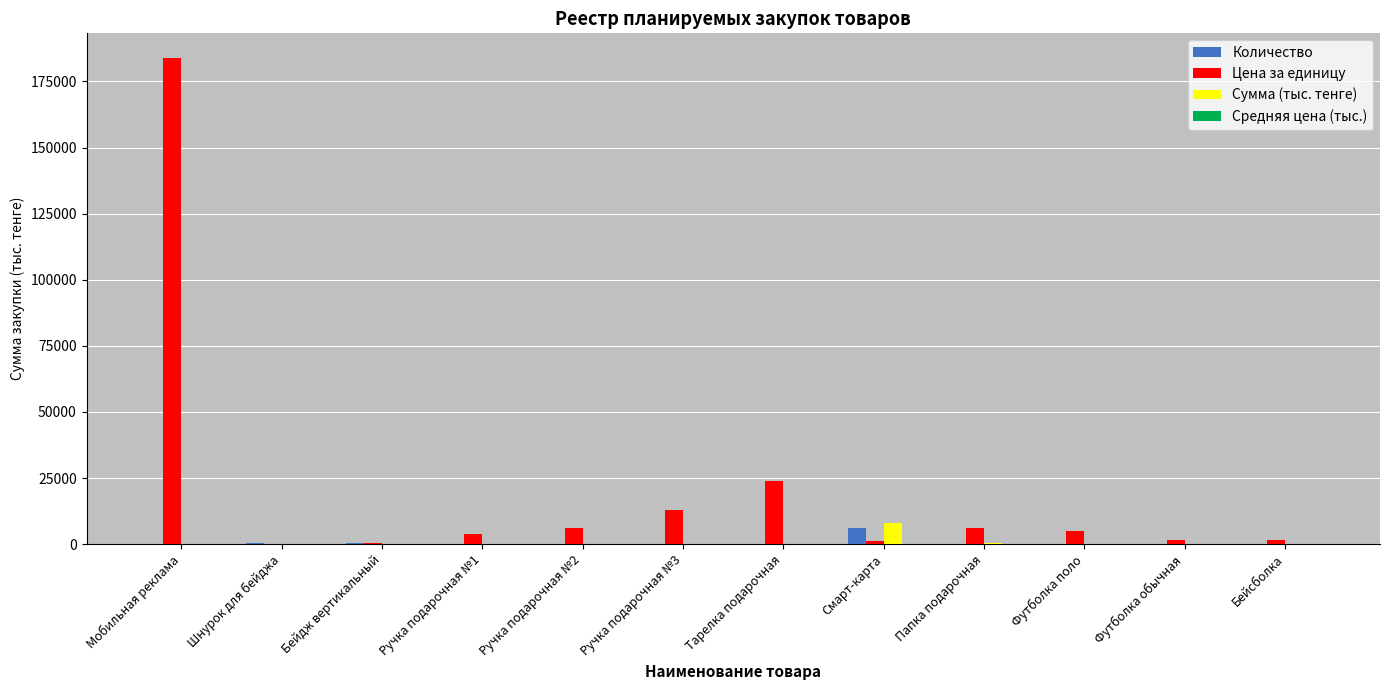

True or false: Сумма (тыс. тенге) has a value of 8100.0 at Смарт-карта.

True